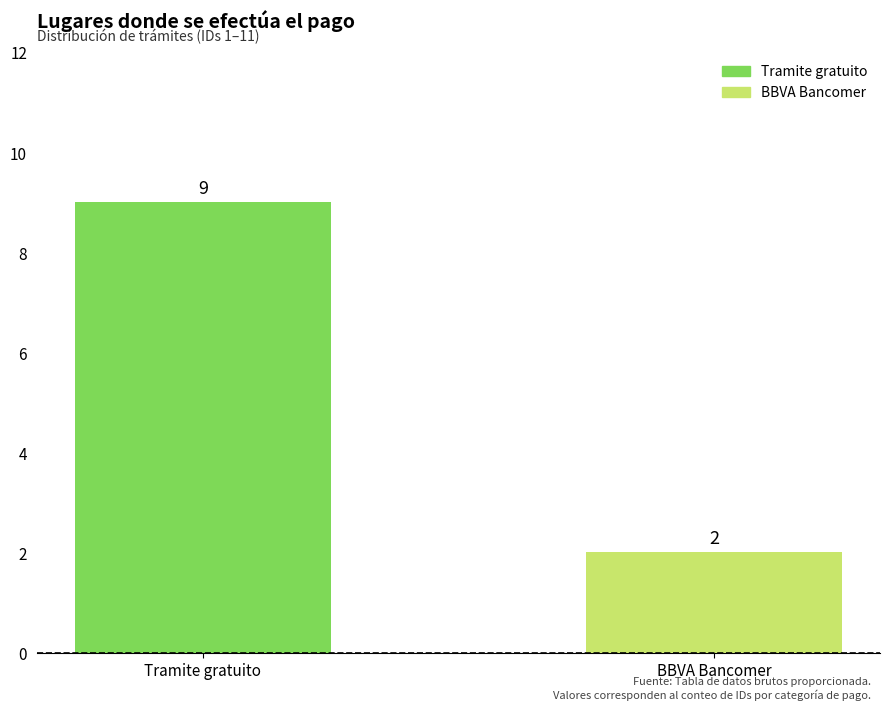

Where is the data nearest to the value 5?

BBVA Bancomer